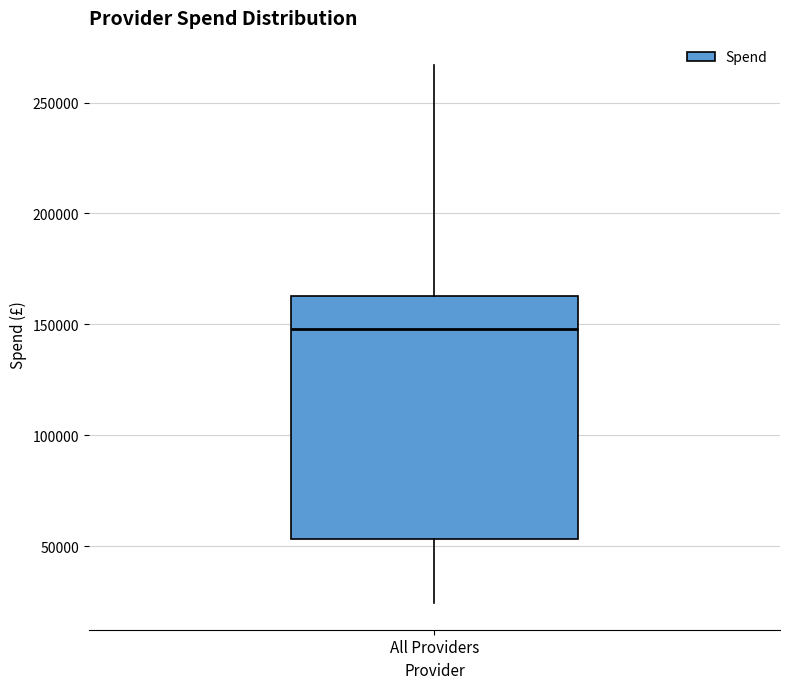

Where is the upper edge of the box for All Providers on the y-axis? The values are not printed on the chart, so give them approximately, as read against the axis.

165000